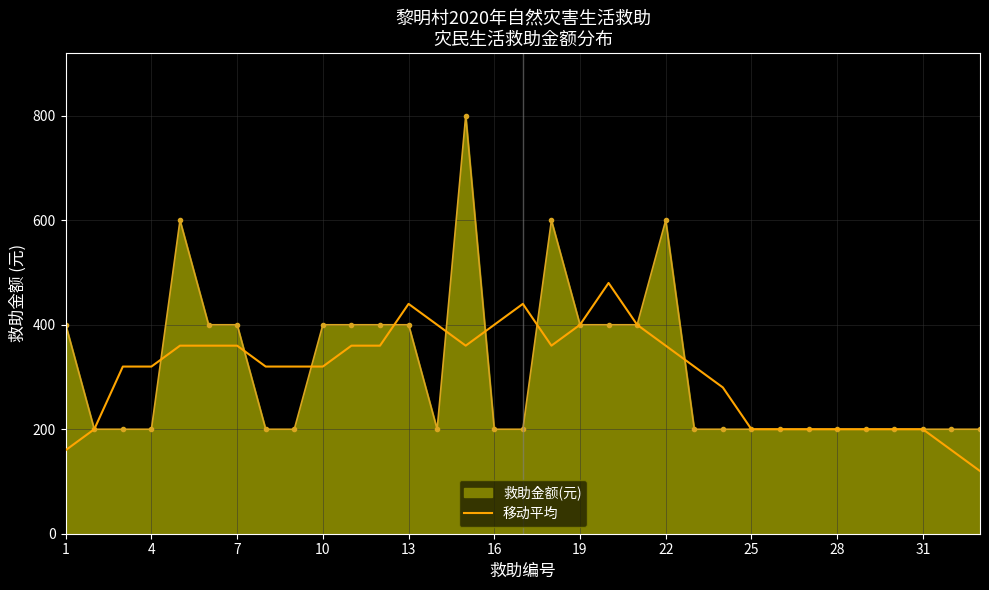

What is the minimum value shown in the chart?

120